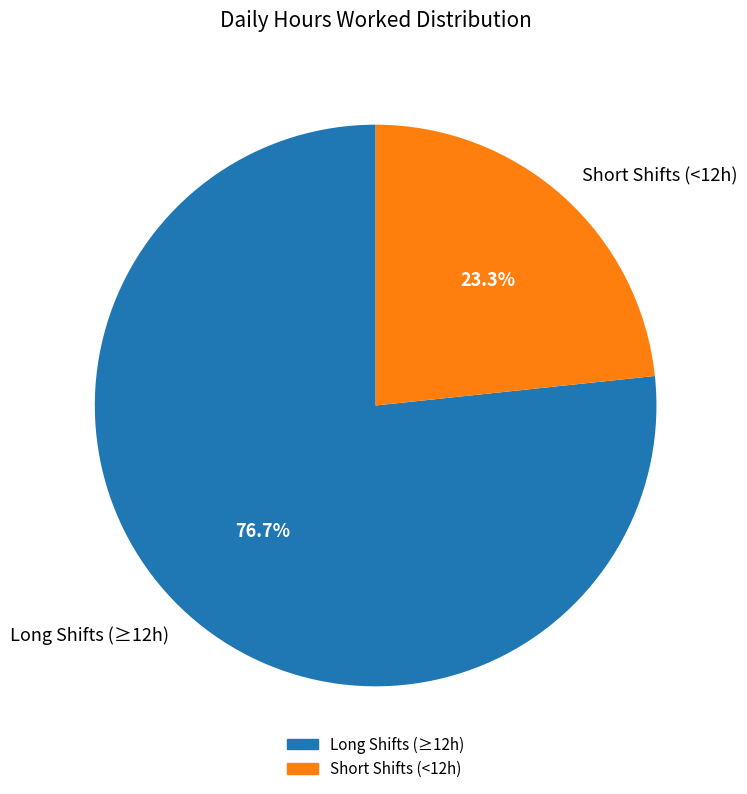

Which category accounts for the majority?

Long Shifts (≥12h)